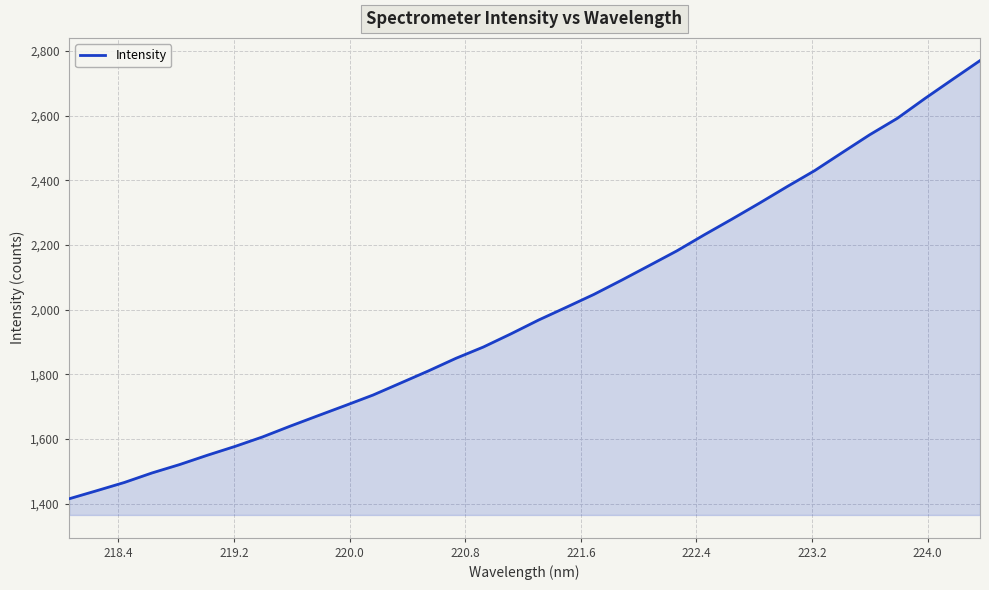

What is the difference between the maximum and minimum values?

1355.7